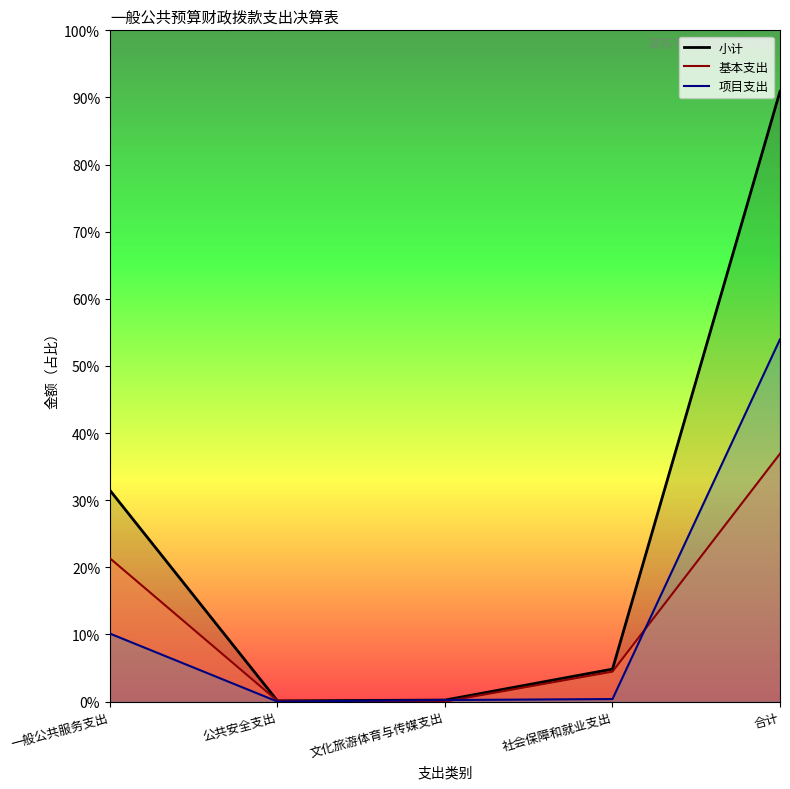

How many lines are shown in the chart?

3